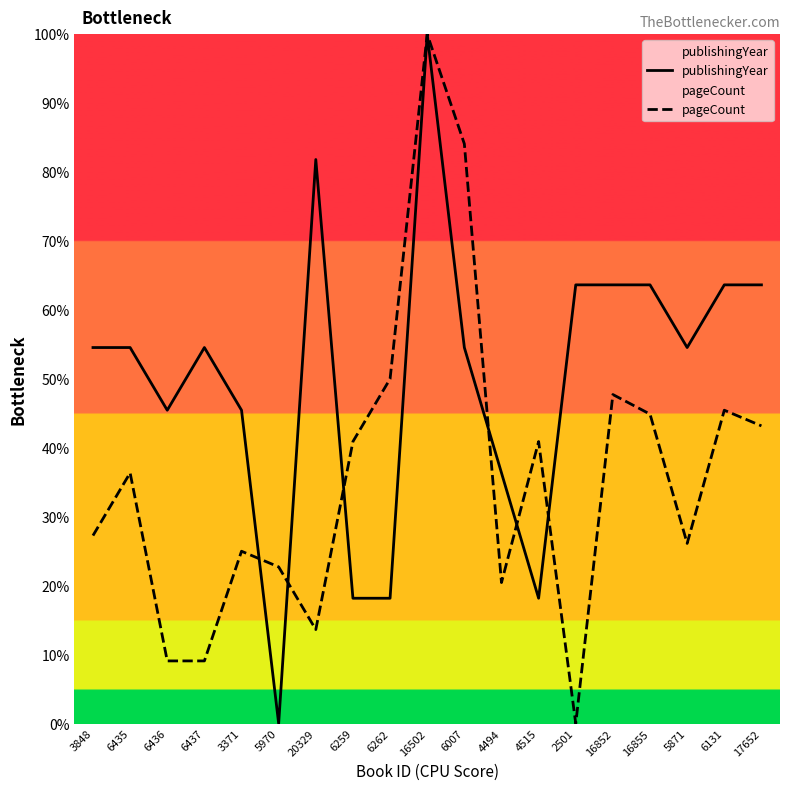

After their last crossing, which series has the higher values: pageCount or publishingYear?

publishingYear